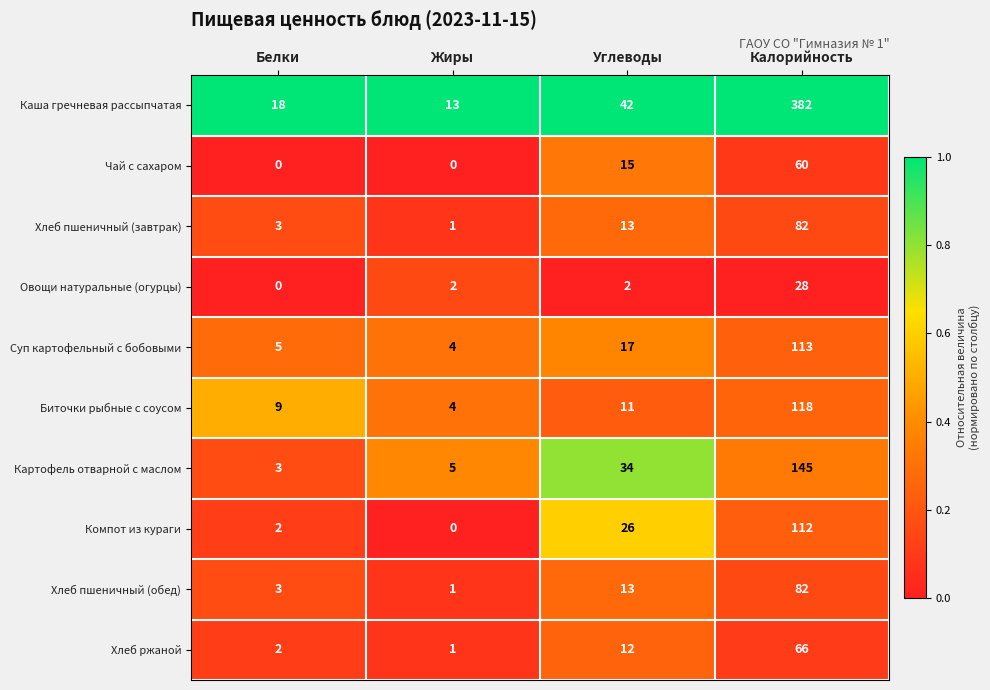

Is it true that Овощи натуральные (огурцы) equals 1 at Углеводы?

False